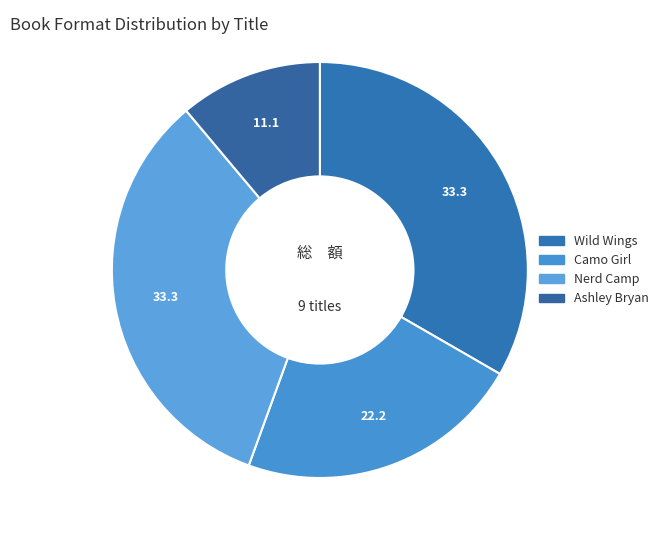

How many slices are in this pie chart?

4